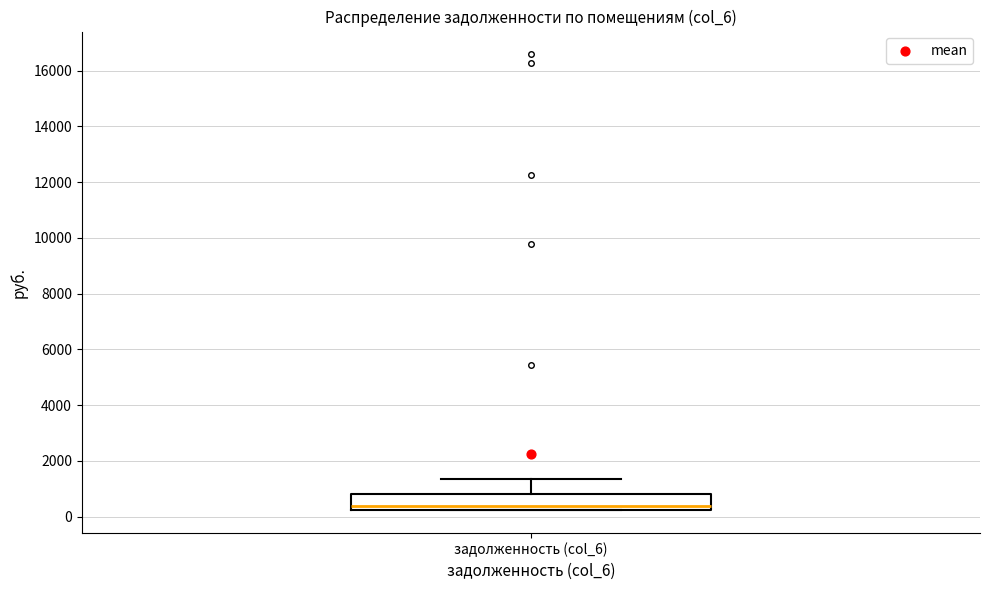

Where is the lower edge of the box for задолженность (col_6) on the y-axis? The values are not printed on the chart, so give them approximately, as read against the axis.

200